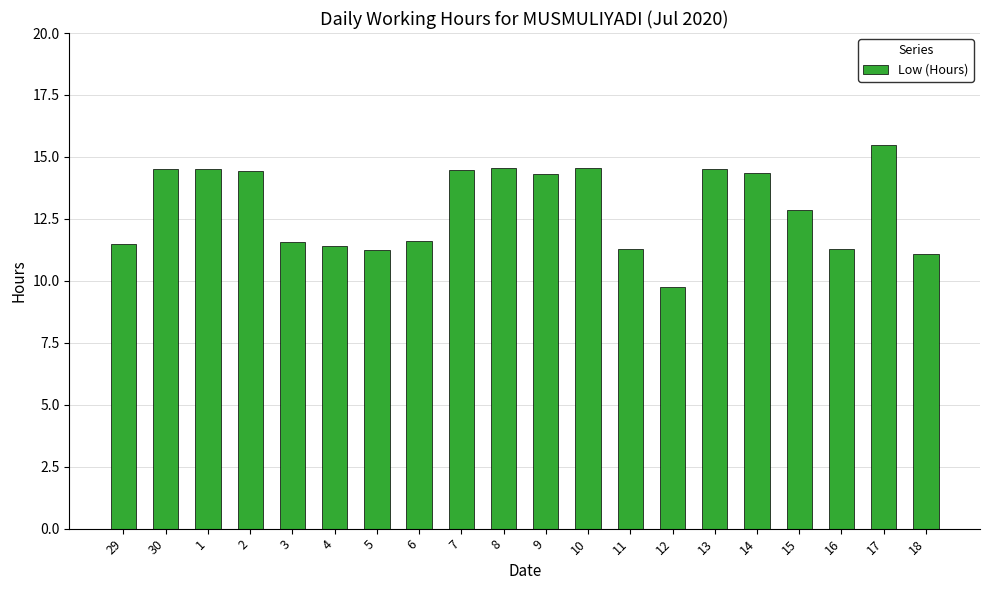

What is the average value?

13.0